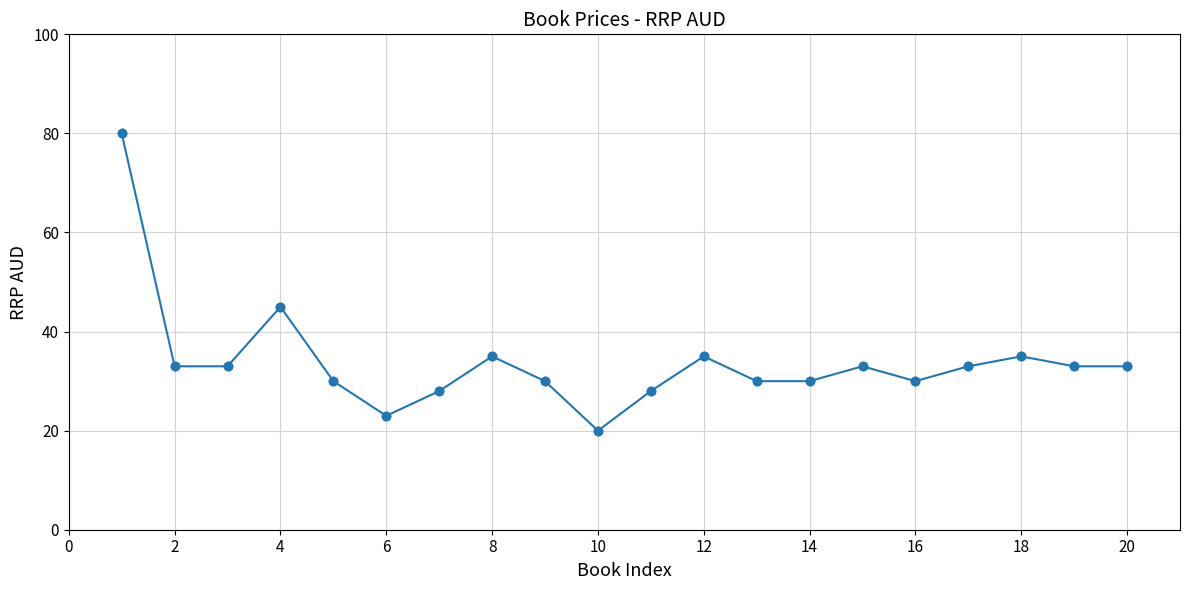

What is the difference between the second highest and second lowest values?

22.0